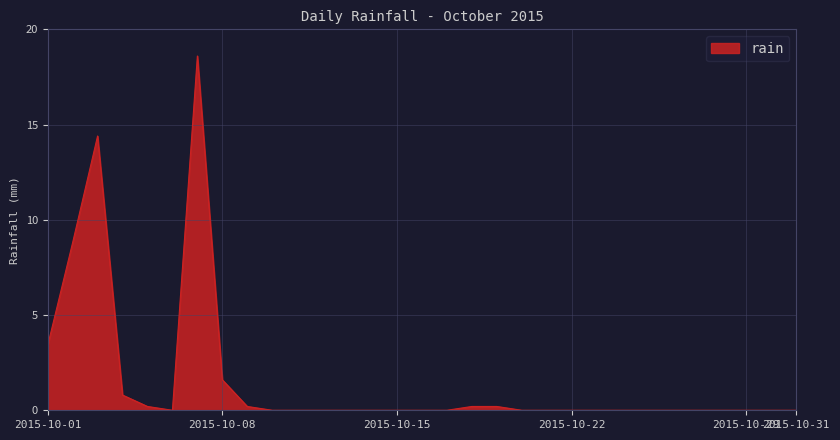

What is the difference between the maximum and minimum values?

18.6